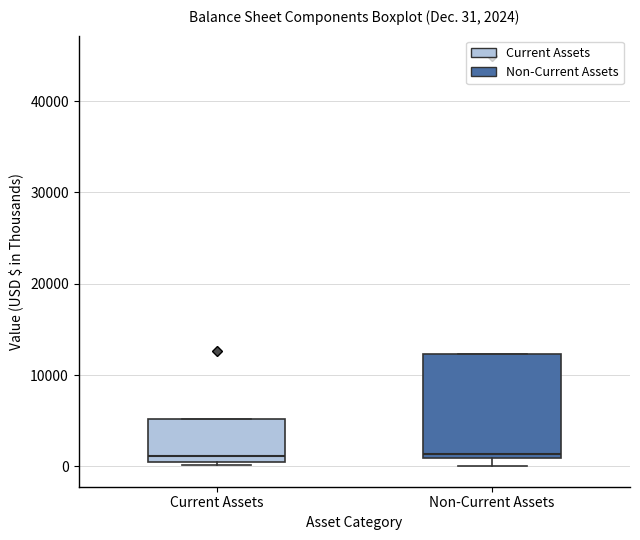

Which box is the tallest, from its lower edge to its upper edge?

Non-Current Assets